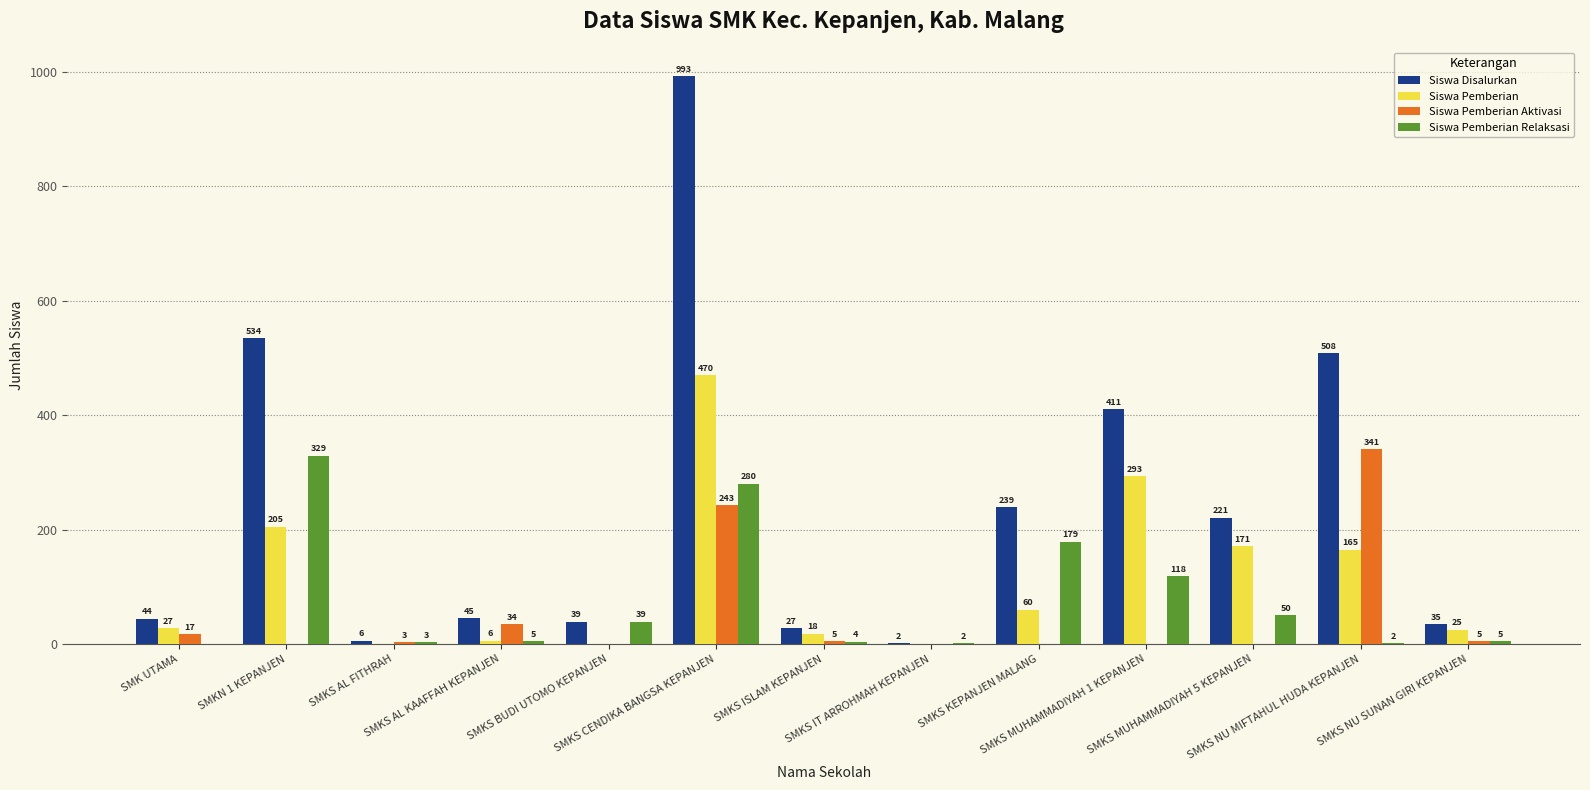

What is the sum of all Siswa Pemberian values?

1440